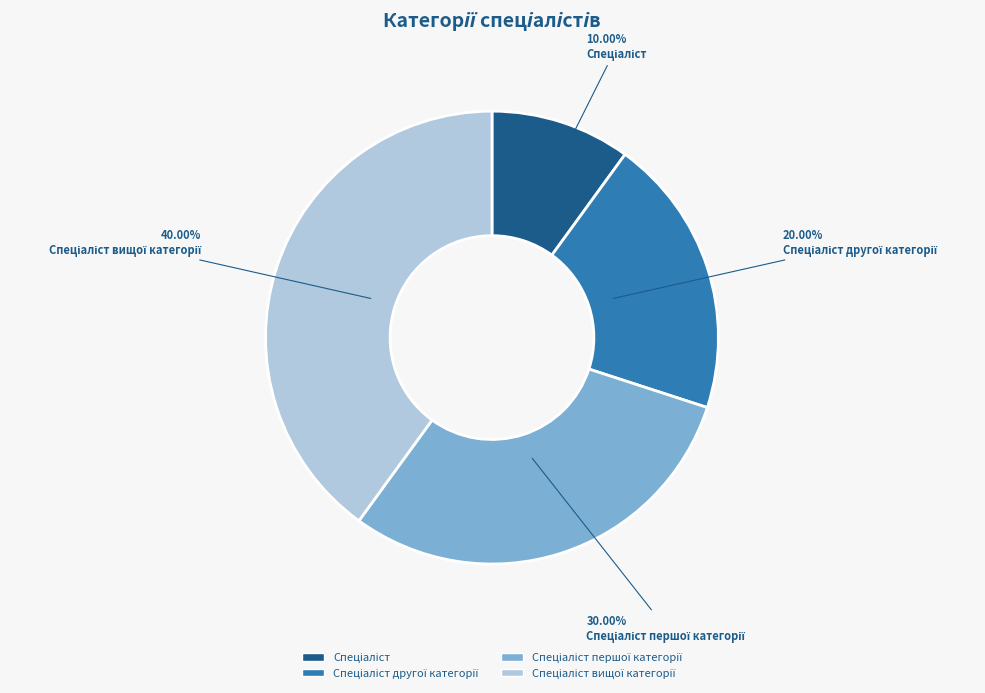

Count the number of slices in the pie.

4